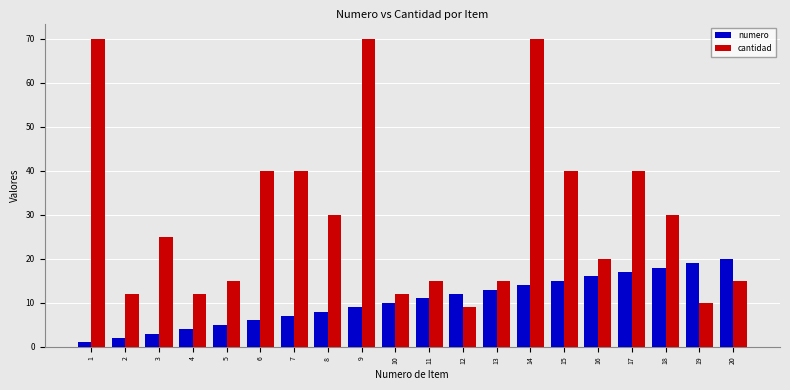

Which series has the widest spread of values?

cantidad